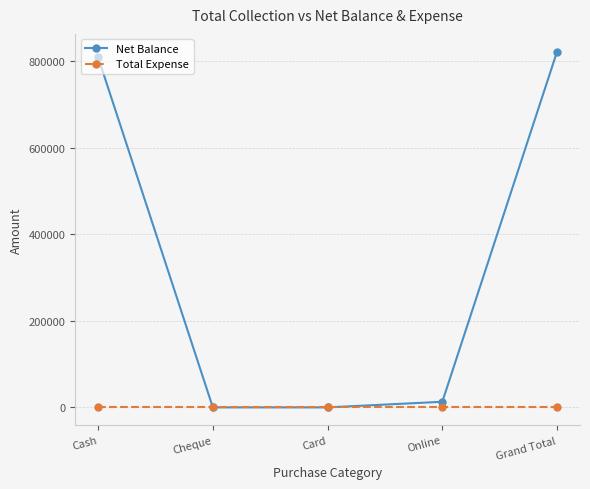

At how many categories does at least one series exceed 181890?

2